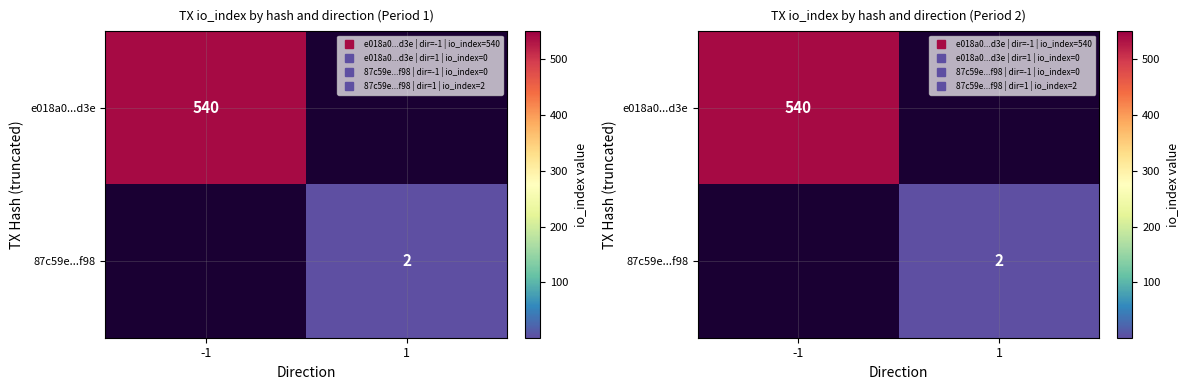

At how many categories does at least one series exceed 278?

1